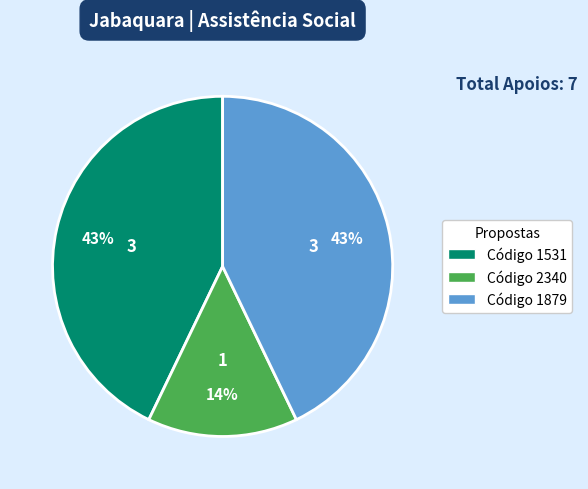

Is there a majority slice in this chart?

No